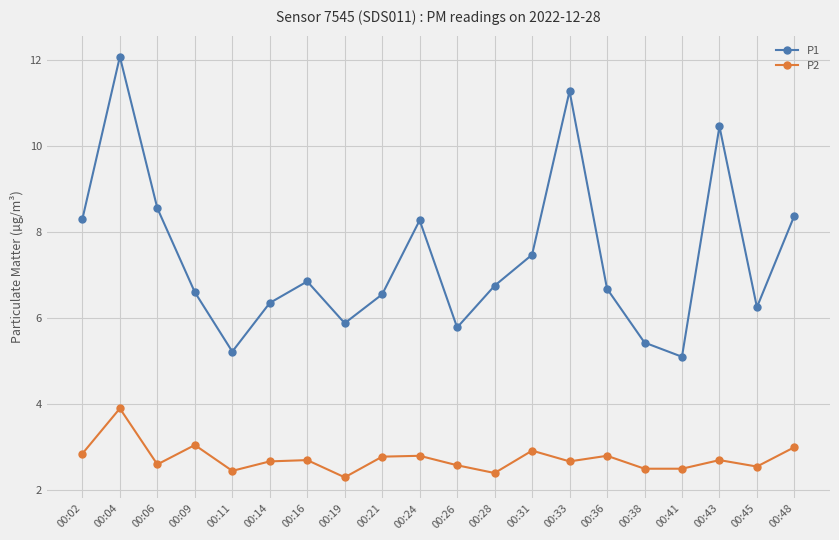

What is the average value of the P1 series?

7.4